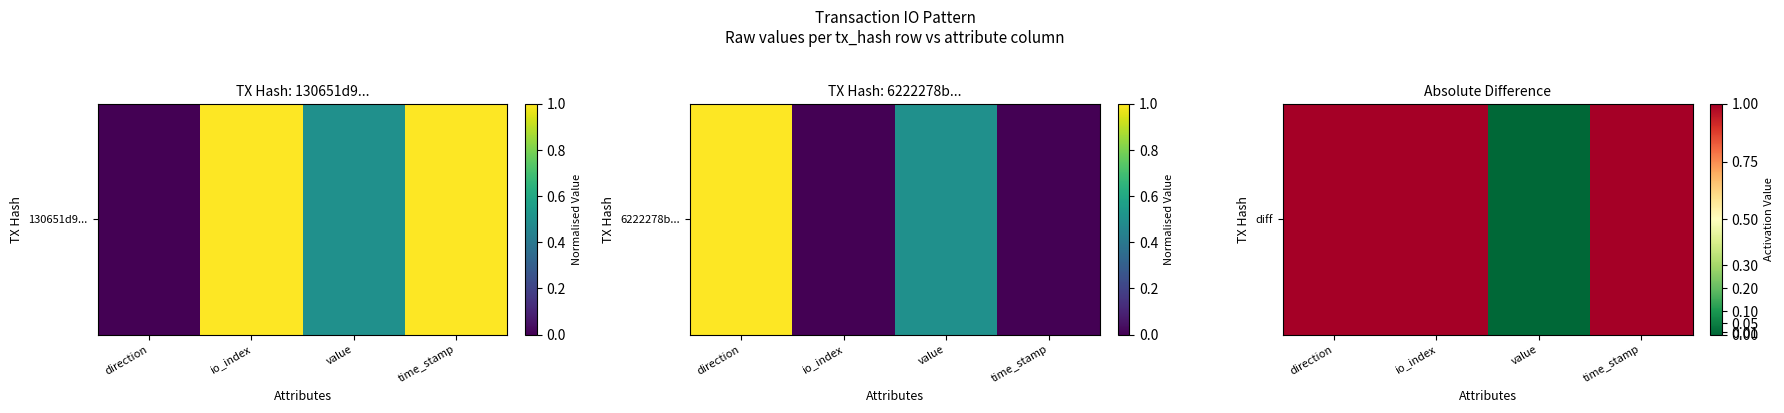

What is the greatest value displayed?

1